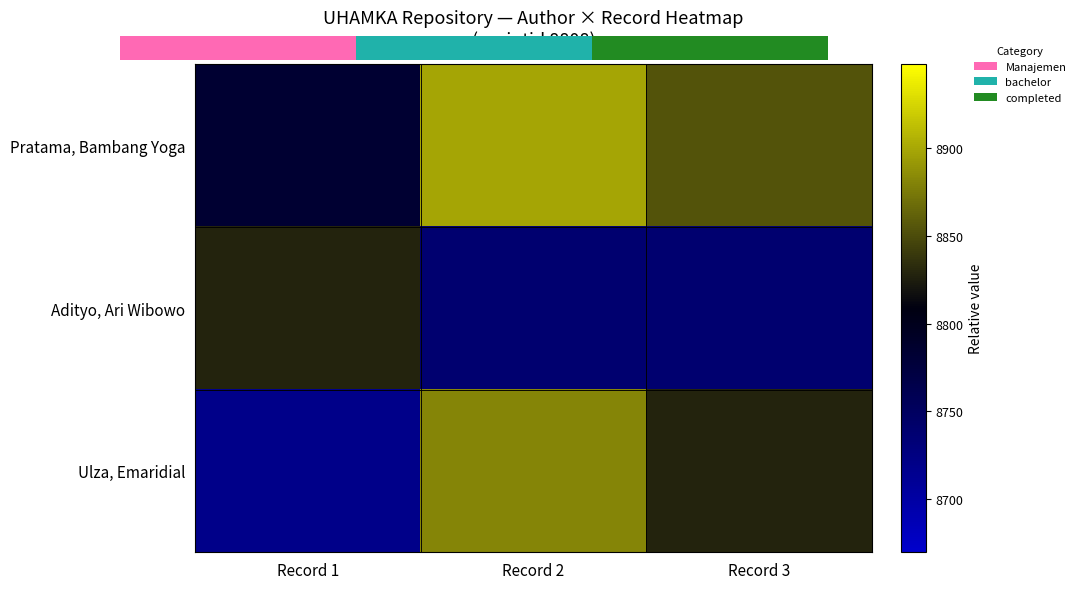

Reading left to right, transcribe all the data shown in this chart.

Pratama, Bambang Yoga: Record 1=8782.9	Record 2=8898.1	Record 3=8854.4
Adityo, Ari Wibowo: Record 1=8827.7	Record 2=8739.2	Record 3=8739.2
Ulza, Emaridial: Record 1=8719.6	Record 2=8881.2	Record 3=8828.2